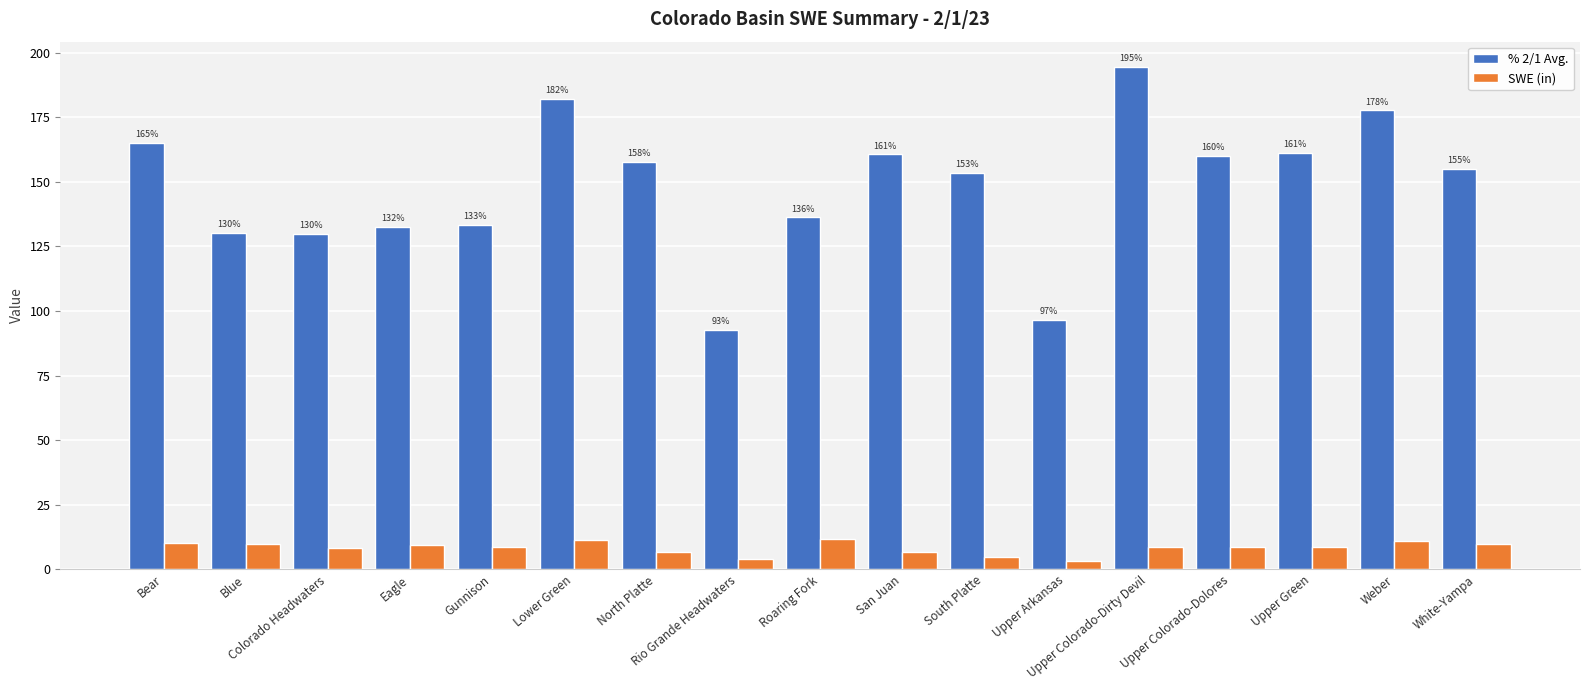

What is the approximate value of % 2/1 Avg. at North Platte?

157.8